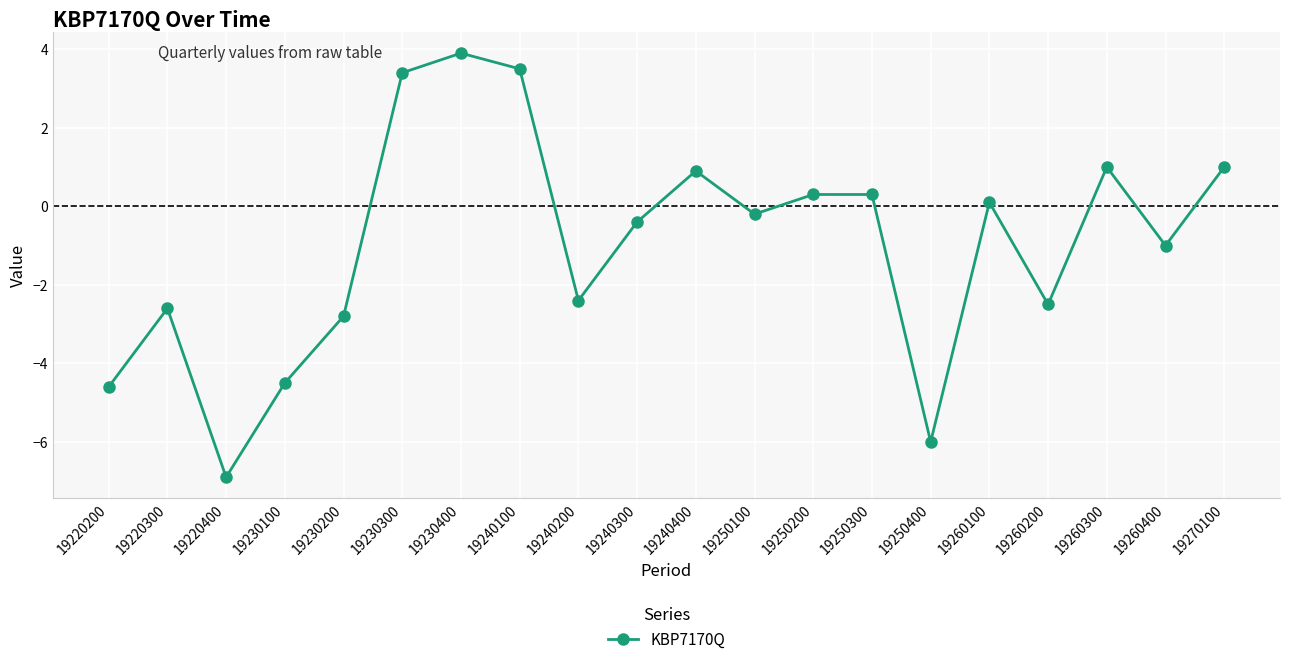

How many values are below 0?

11